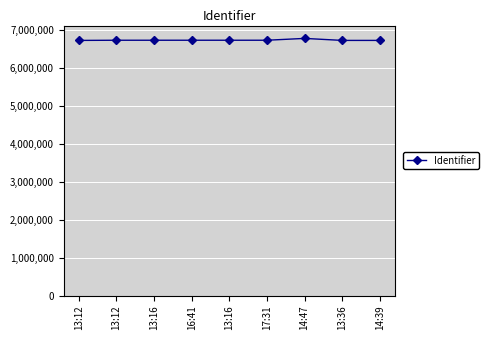

What is the value of the 2nd point from the left?

6716715